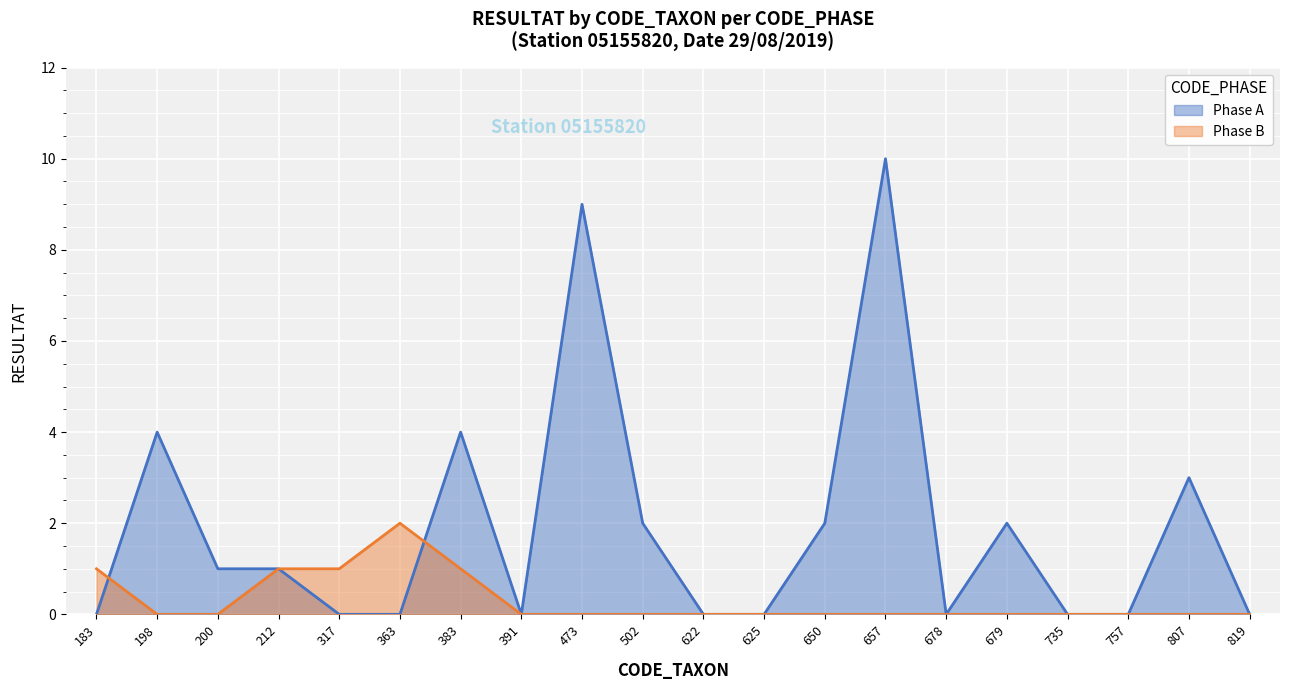

How many intersections are there between Phase A and Phase B?

2